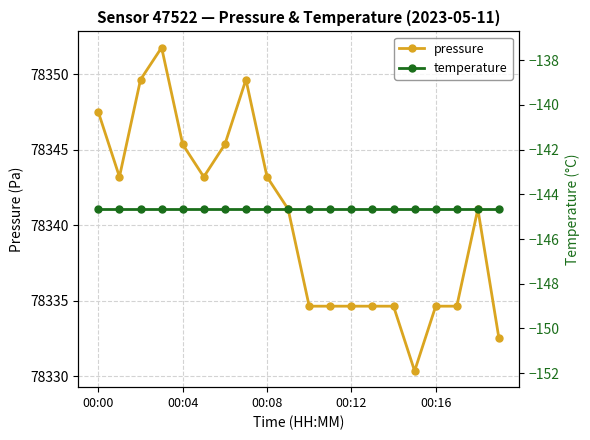

At which label does pressure reach its minimum?

15